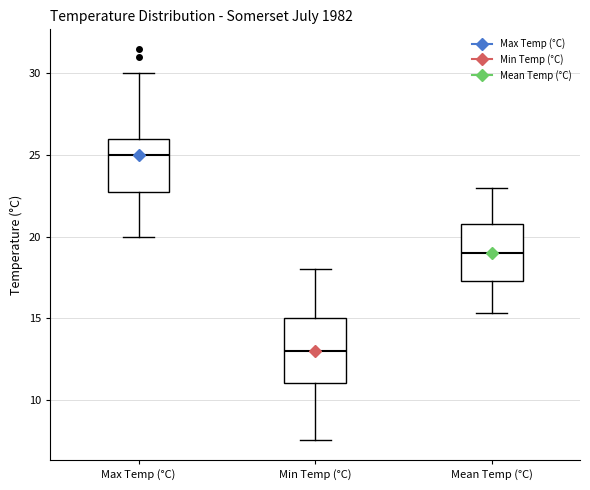

Where does the upper whisker of the box for Max Temp (°C) end on the y-axis? The values are not printed on the chart, so give them approximately, as read against the axis.

30.0